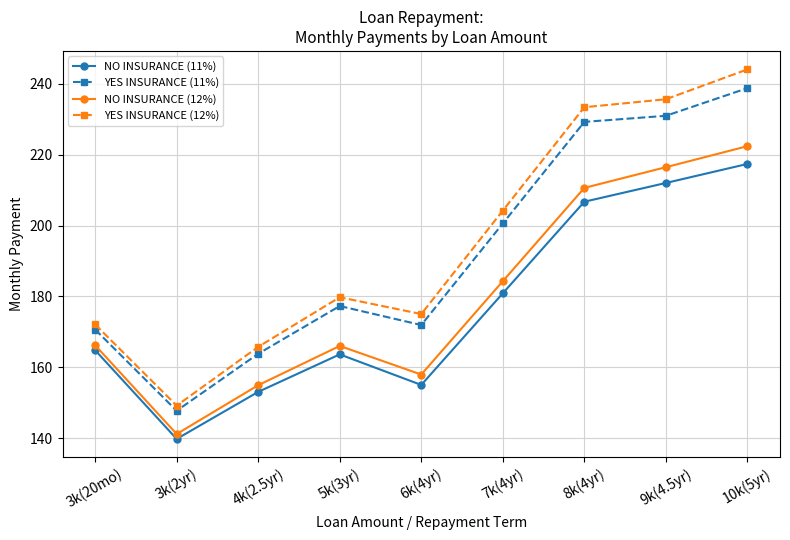

How many lines are shown in the chart?

4